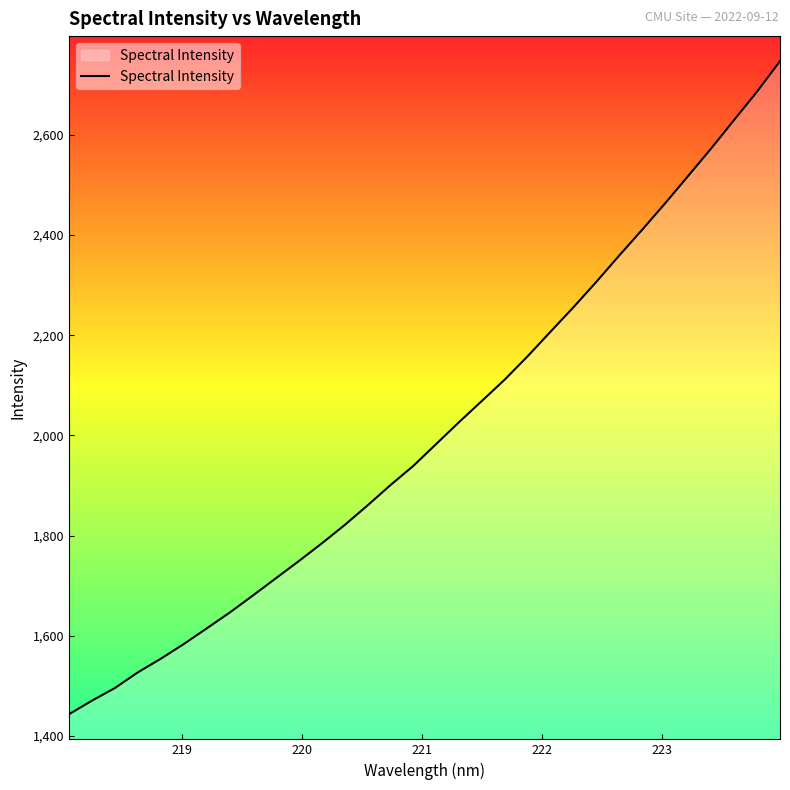

What is the difference between the maximum and minimum values?

1303.3